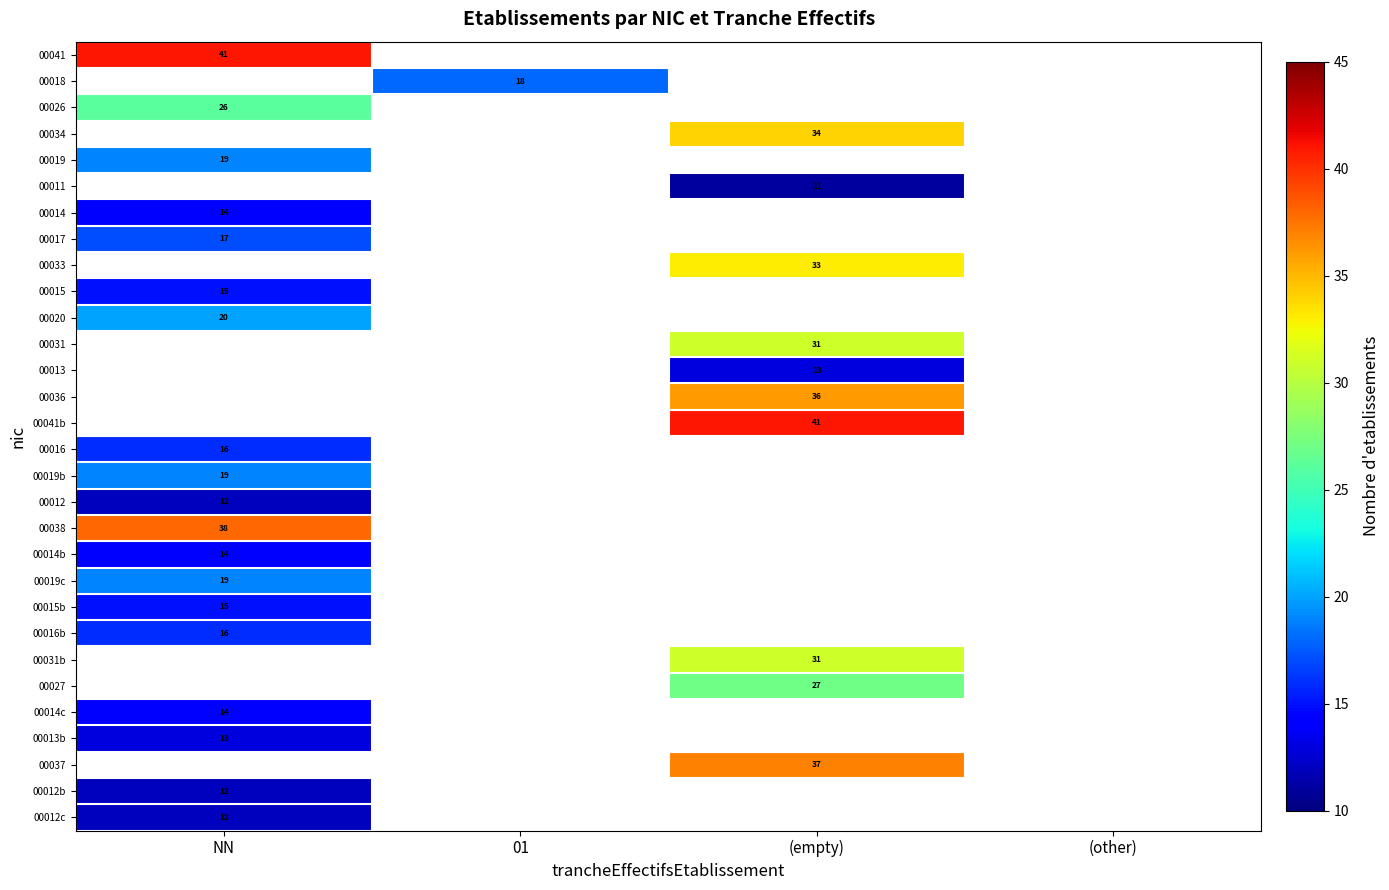

The value of 00018 at 01 is 6. True or false?

False